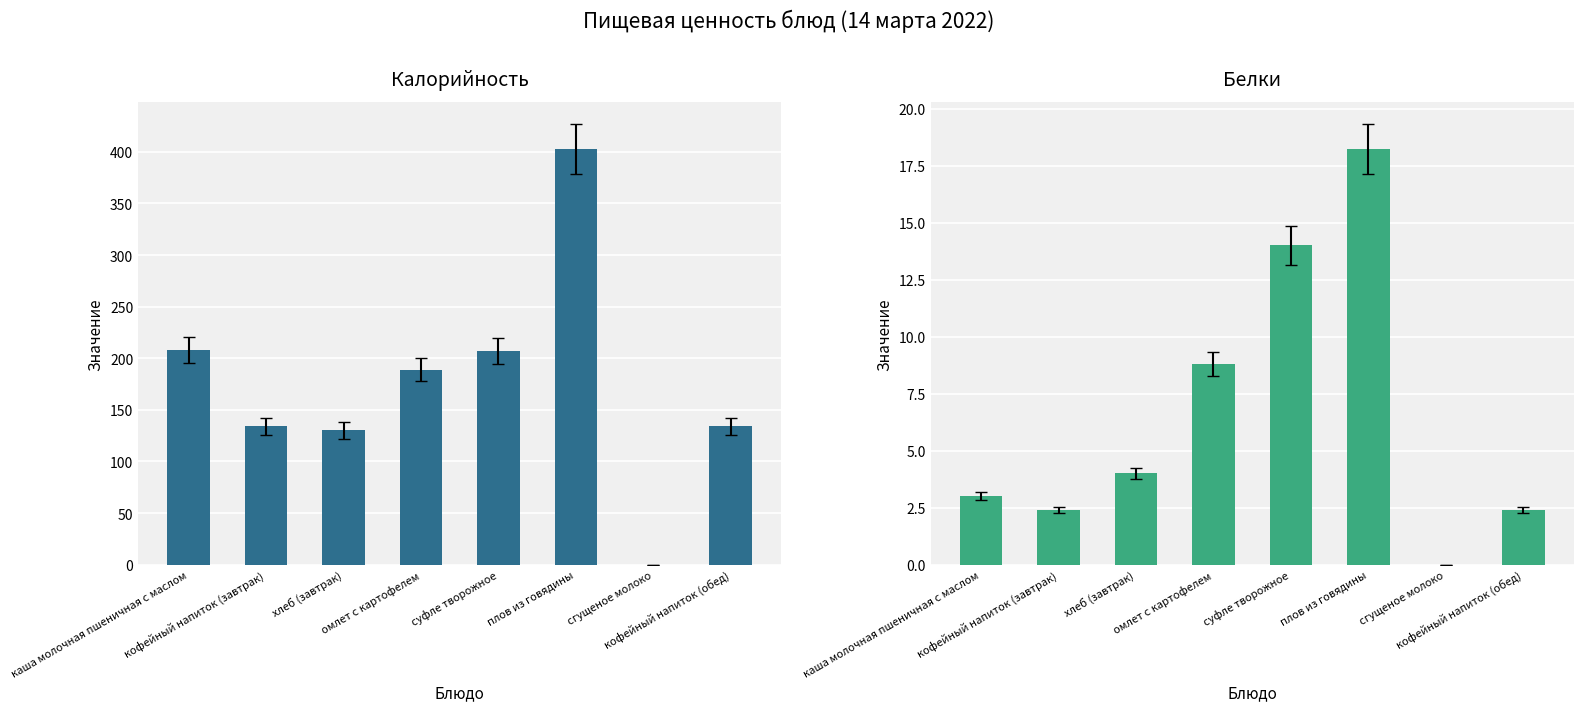

Is it true that Калорийность equals 207.0 at суфле творожное?

True